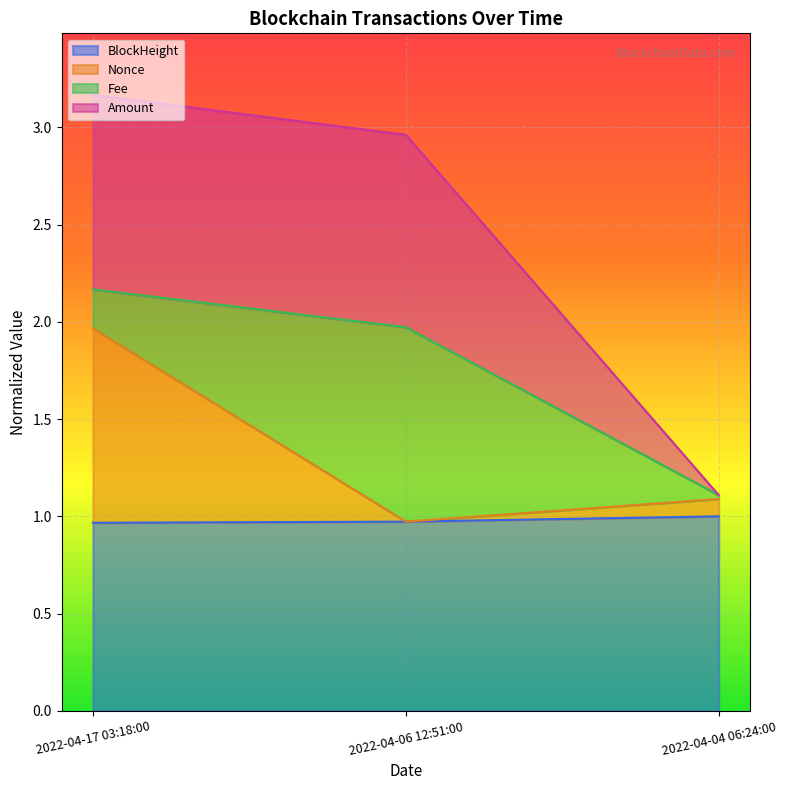

Count the number of categories in the chart.

3